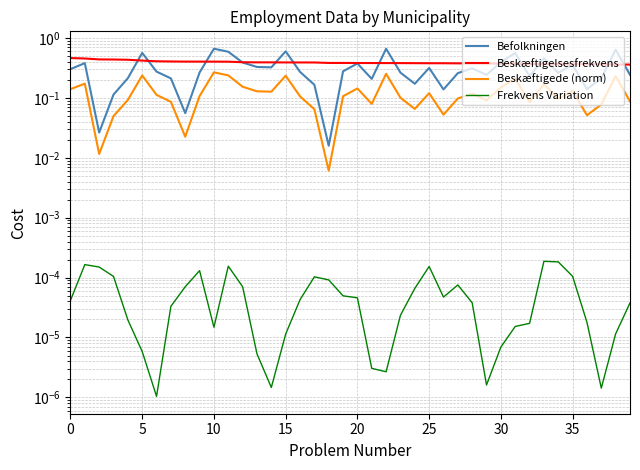

True or false: Beskæftigede (norm) and Befolkningen intersect in this chart.

False